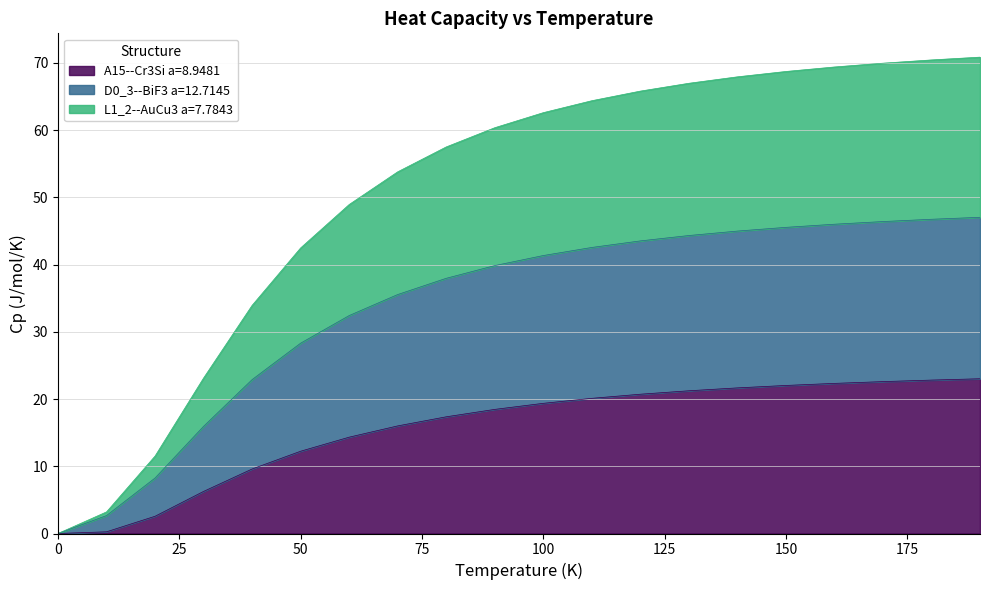

Does the chart display data point markers on the line(s)?

No